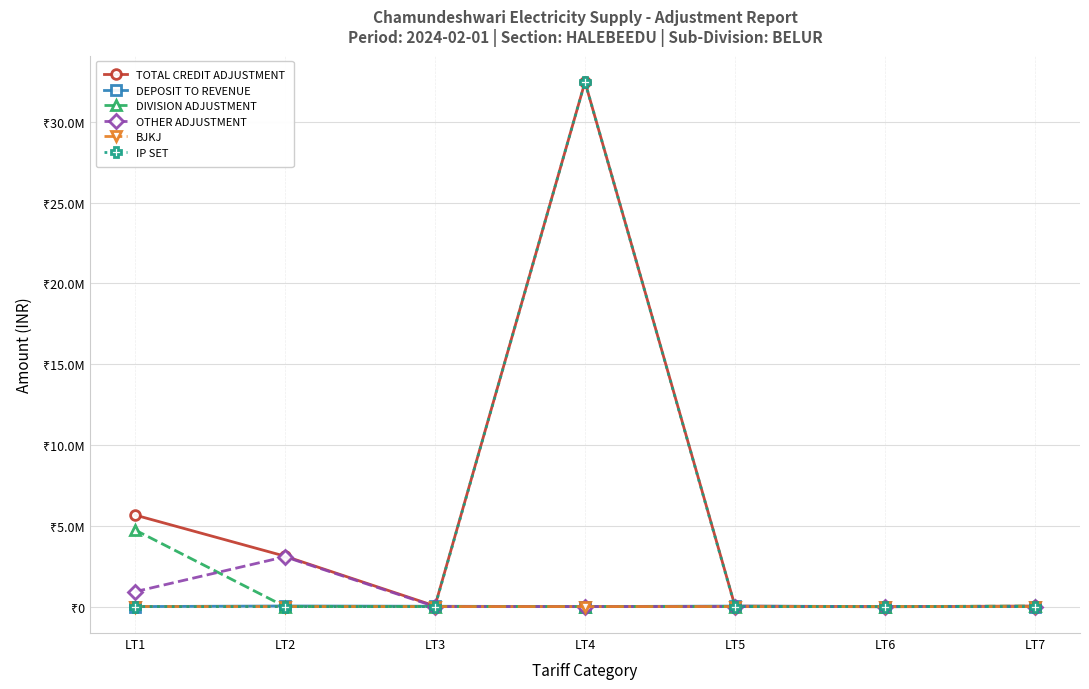

What is the difference between the highest and lowest values at LT3?

36719.2